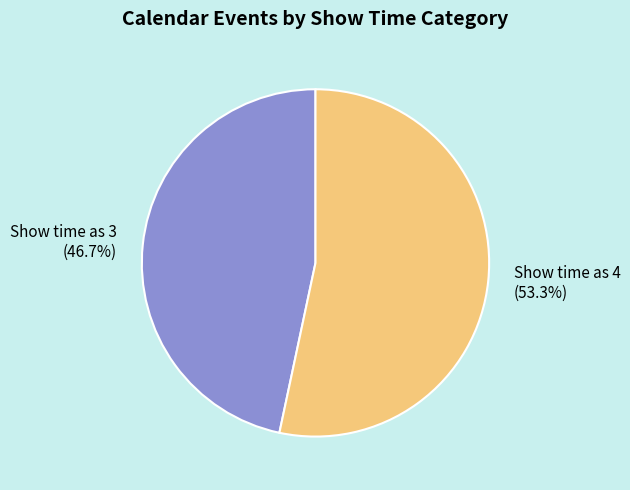

Combined, what portion of the pie is Show time as 3 and Show time as 4?

100.0%